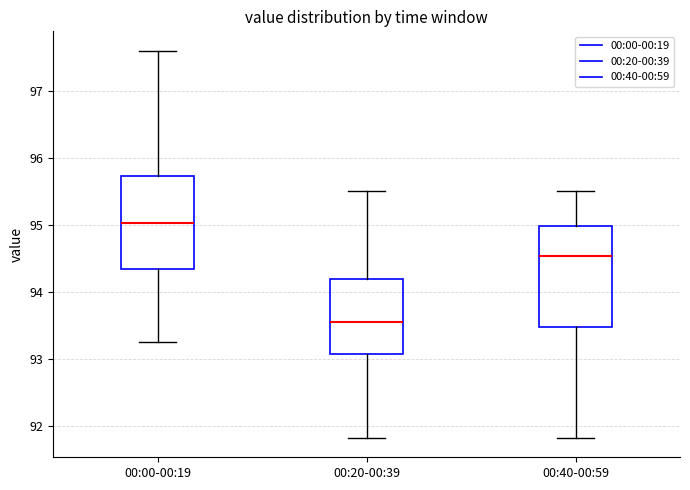

Where does the lower whisker of the box for 00:20-00:39 end on the y-axis? The values are not printed on the chart, so give them approximately, as read against the axis.

91.8